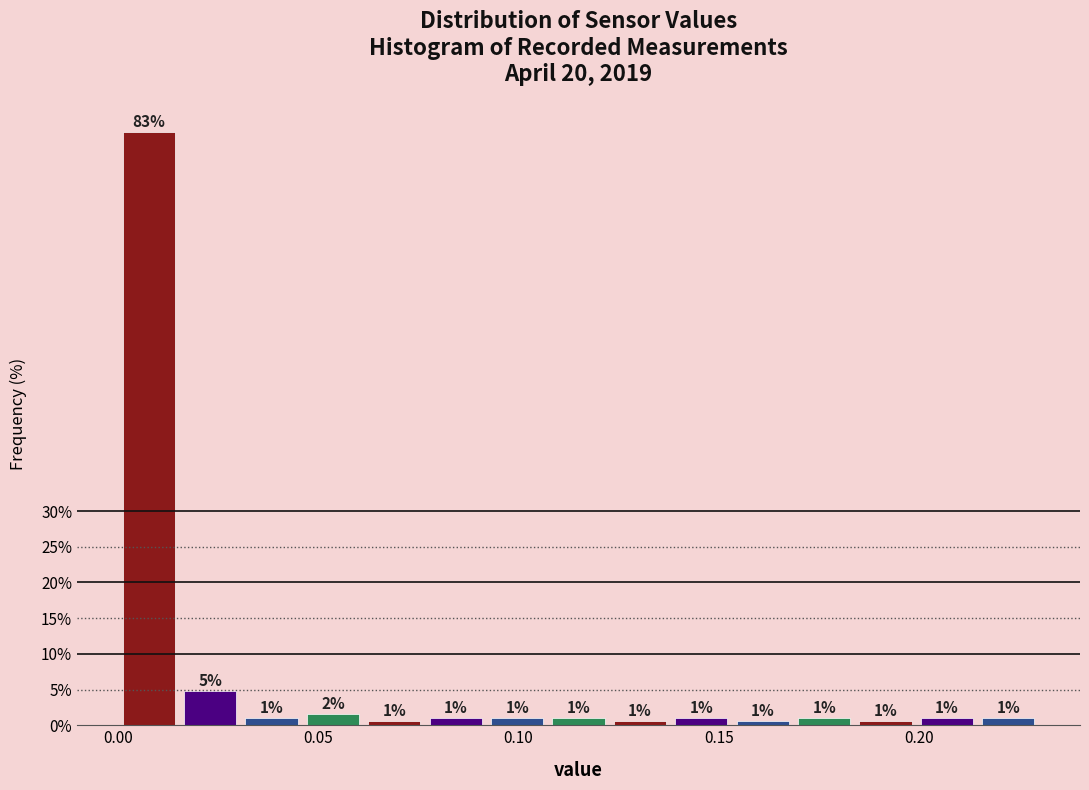

Read against the x-axis, roughly where is the centre of the tallest bar?

0.010